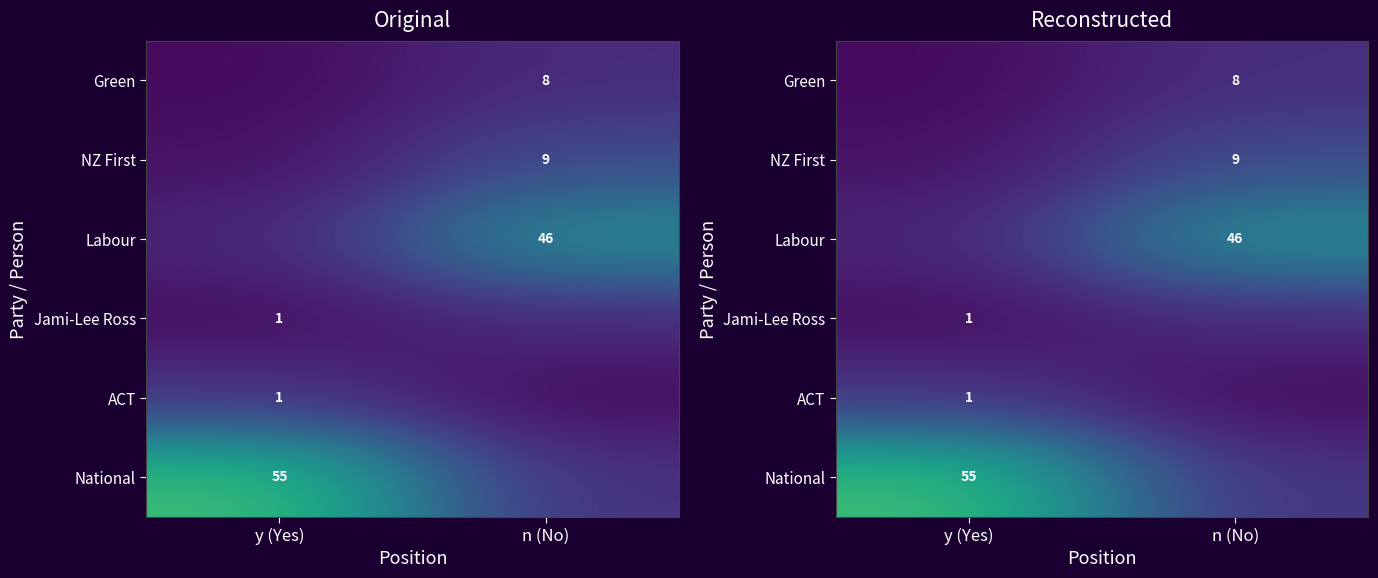

Which has a higher value, n (No) or y (Yes)?

y (Yes)